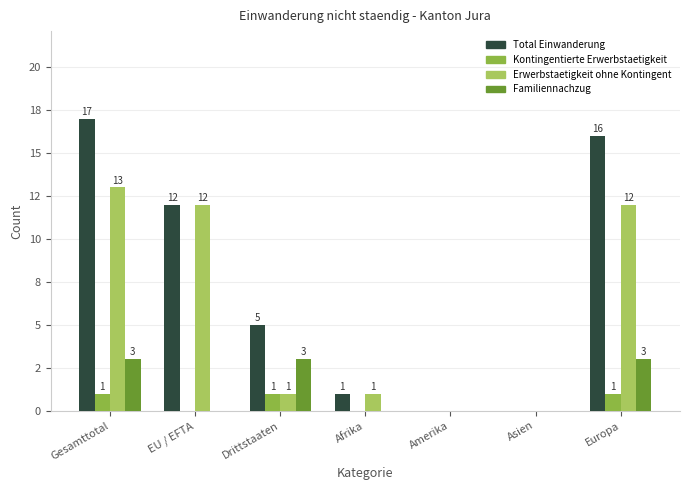

What are all the series names shown in the legend?

Total Einwanderung, Kontingentierte Erwerbstaetigkeit, Erwerbstaetigkeit ohne Kontingent, Familiennachzug